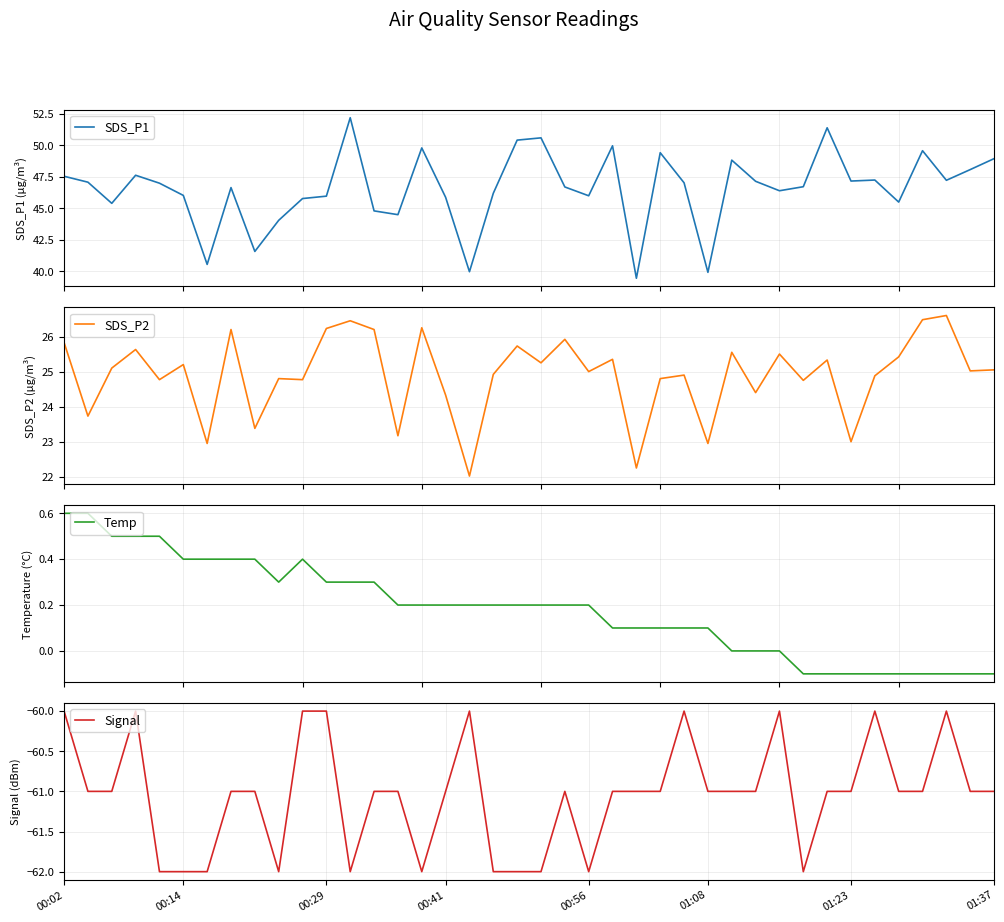

Does the chart have visible grid lines?

Yes